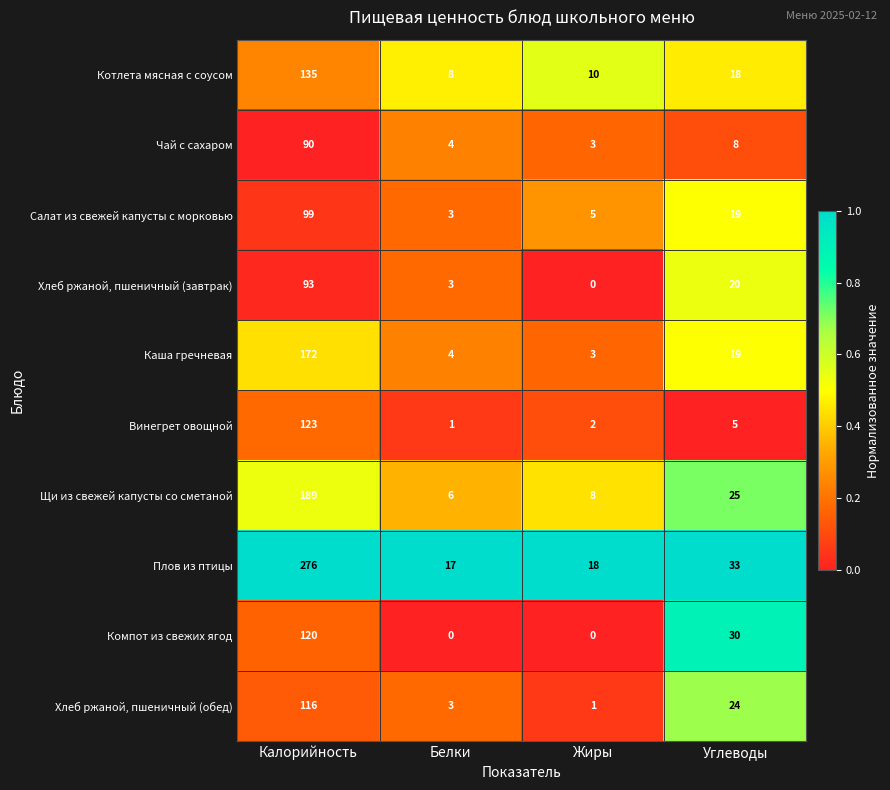

At which label does Хлеб ржаной, пшеничный (завтрак) first exceed 20?

Калорийность